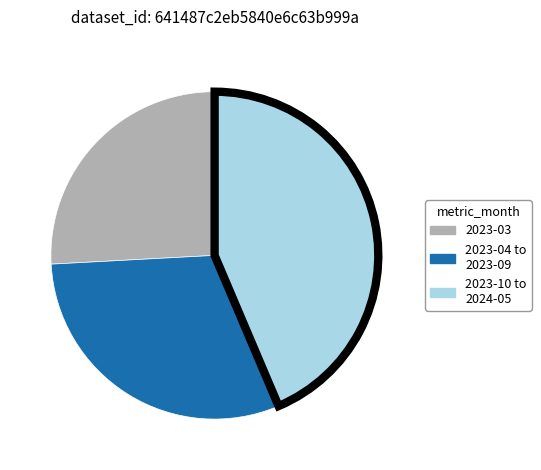

Is the sum of 2023-04 to 2023-09 and 2023-03 greater than half?

Yes